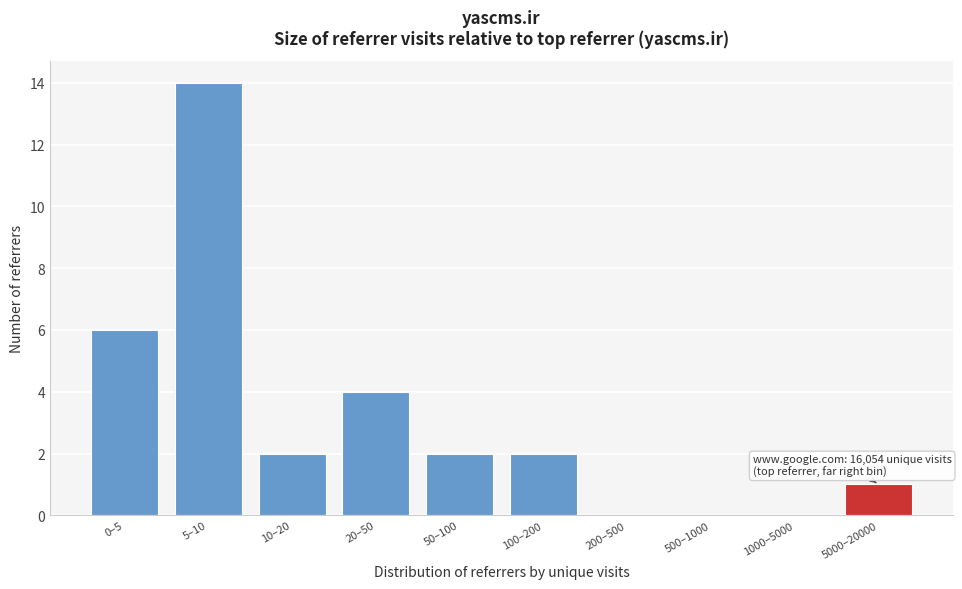

Reading left to right, list all the values displayed in this chart.

0–5=6	5–10=14	10–20=2	20–50=4	50–100=2	100–200=2	200–500=0	500–1000=0	1000–5000=0	5000–20000=1